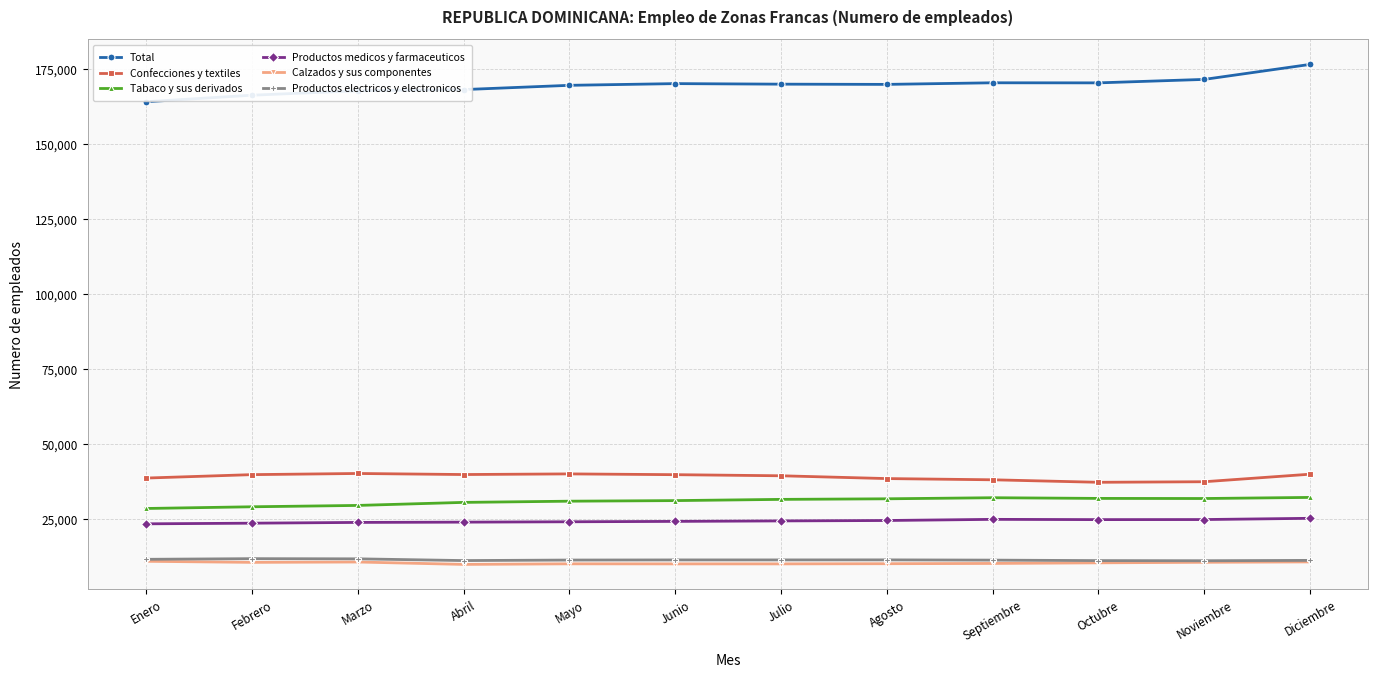

What is the highest value of the Tabaco y sus derivados series?

32327.0